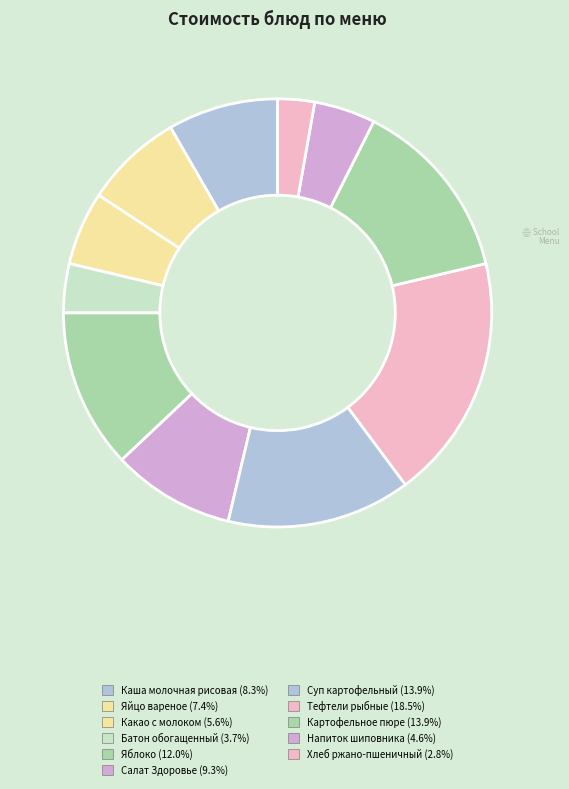

Count the number of slices in the pie.

11